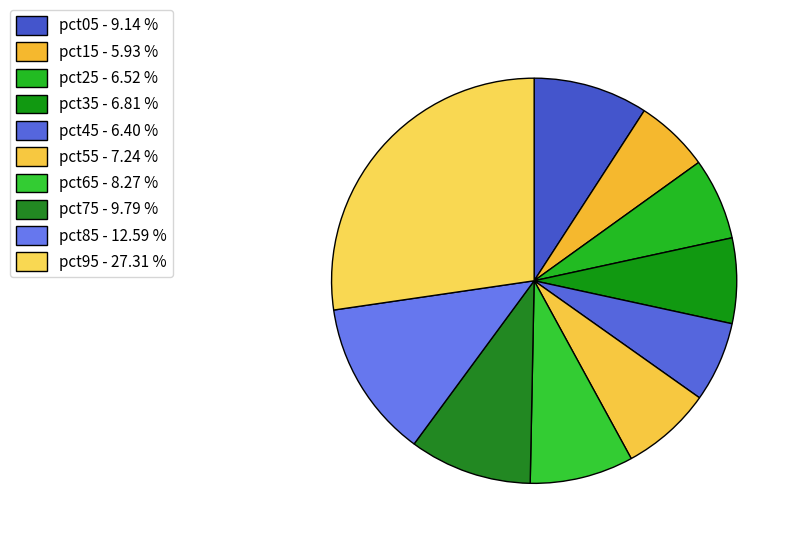

Rank the categories by value from highest to lowest.

pct95, pct85, pct75, pct05, pct65, pct55, pct35, pct25, pct45, pct15